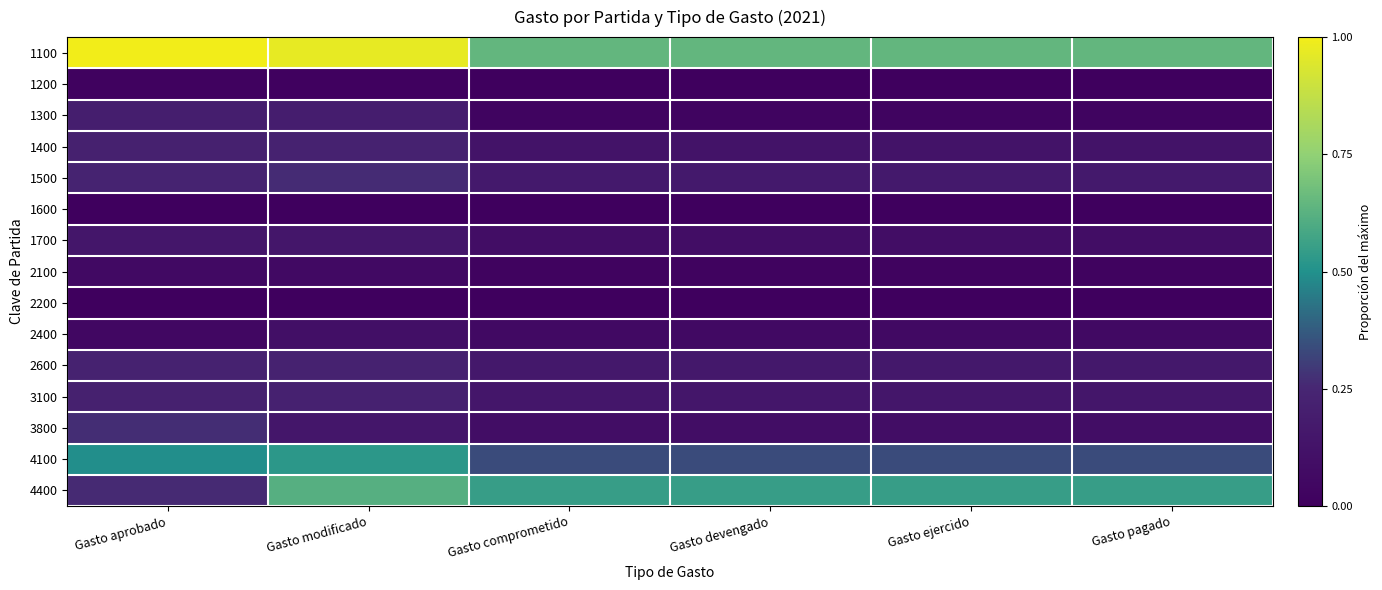

Reading left to right, list all the values displayed in this chart.

1100: Gasto aprobado=1.0	Gasto modificado=1.0	Gasto comprometido=0.6	Gasto devengado=0.6	Gasto ejercido=0.6	Gasto pagado=0.6
1200: Gasto aprobado=0.0	Gasto modificado=0.0	Gasto comprometido=0.0	Gasto devengado=0.0	Gasto ejercido=0.0	Gasto pagado=0.0
1300: Gasto aprobado=0.2	Gasto modificado=0.2	Gasto comprometido=0.0	Gasto devengado=0.0	Gasto ejercido=0.0	Gasto pagado=0.0
1400: Gasto aprobado=0.2	Gasto modificado=0.2	Gasto comprometido=0.1	Gasto devengado=0.1	Gasto ejercido=0.1	Gasto pagado=0.1
1500: Gasto aprobado=0.2	Gasto modificado=0.3	Gasto comprometido=0.2	Gasto devengado=0.2	Gasto ejercido=0.2	Gasto pagado=0.2
1600: Gasto aprobado=0.0	Gasto modificado=0.0	Gasto comprometido=0.0	Gasto devengado=0.0	Gasto ejercido=0.0	Gasto pagado=0.0
1700: Gasto aprobado=0.1	Gasto modificado=0.1	Gasto comprometido=0.1	Gasto devengado=0.1	Gasto ejercido=0.1	Gasto pagado=0.1
2100: Gasto aprobado=0.1	Gasto modificado=0.1	Gasto comprometido=0.0	Gasto devengado=0.0	Gasto ejercido=0.0	Gasto pagado=0.0
2200: Gasto aprobado=0.0	Gasto modificado=0.0	Gasto comprometido=0.0	Gasto devengado=0.0	Gasto ejercido=0.0	Gasto pagado=0.0
2400: Gasto aprobado=0.1	Gasto modificado=0.1	Gasto comprometido=0.1	Gasto devengado=0.1	Gasto ejercido=0.1	Gasto pagado=0.1
2600: Gasto aprobado=0.2	Gasto modificado=0.2	Gasto comprometido=0.2	Gasto devengado=0.2	Gasto ejercido=0.2	Gasto pagado=0.2
3100: Gasto aprobado=0.2	Gasto modificado=0.2	Gasto comprometido=0.2	Gasto devengado=0.2	Gasto ejercido=0.2	Gasto pagado=0.2
3800: Gasto aprobado=0.3	Gasto modificado=0.1	Gasto comprometido=0.1	Gasto devengado=0.1	Gasto ejercido=0.1	Gasto pagado=0.1
4100: Gasto aprobado=0.5	Gasto modificado=0.5	Gasto comprometido=0.3	Gasto devengado=0.3	Gasto ejercido=0.3	Gasto pagado=0.3
4400: Gasto aprobado=0.3	Gasto modificado=0.6	Gasto comprometido=0.6	Gasto devengado=0.6	Gasto ejercido=0.6	Gasto pagado=0.6